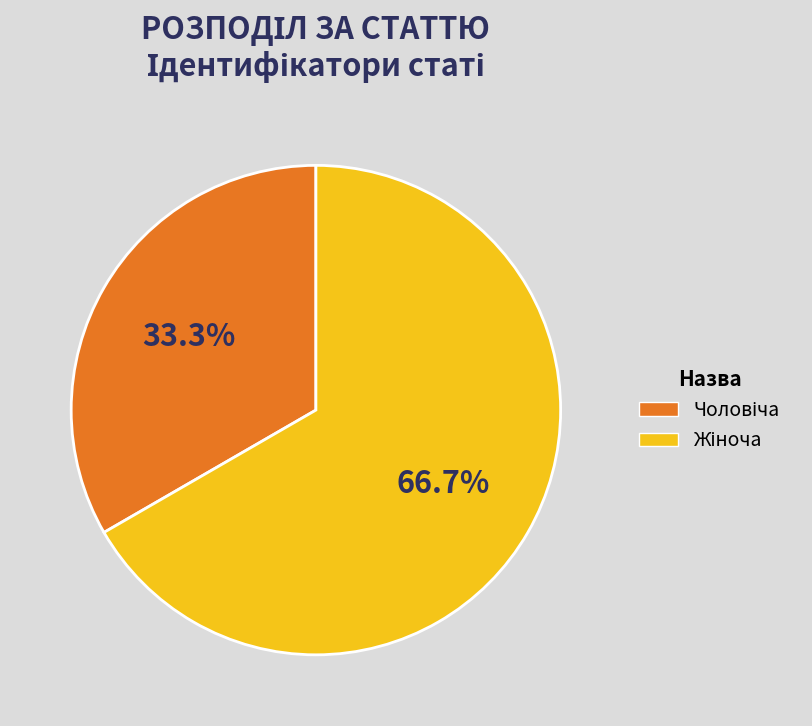

Does any single category account for the majority?

Yes